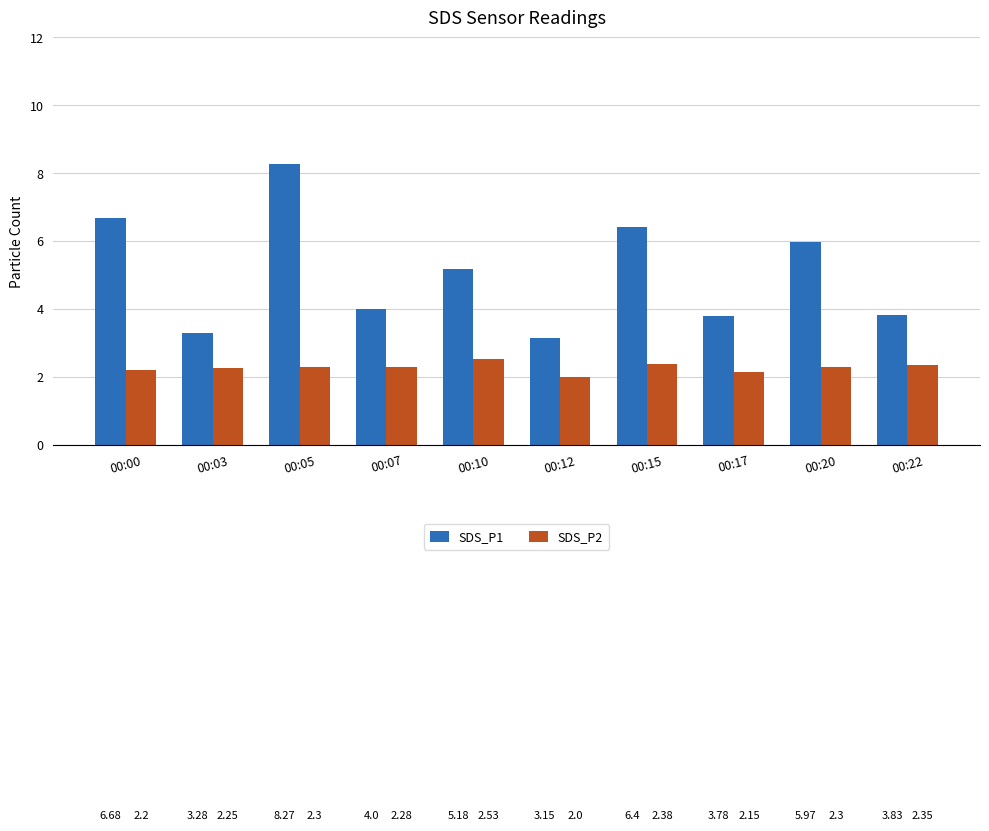

How many groups of bars are there?

10